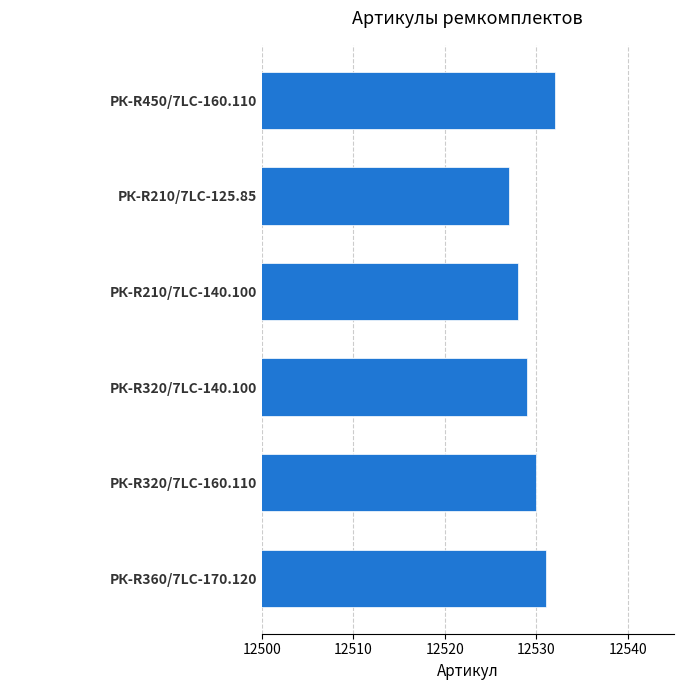

What is the difference between the maximum and minimum values?

5